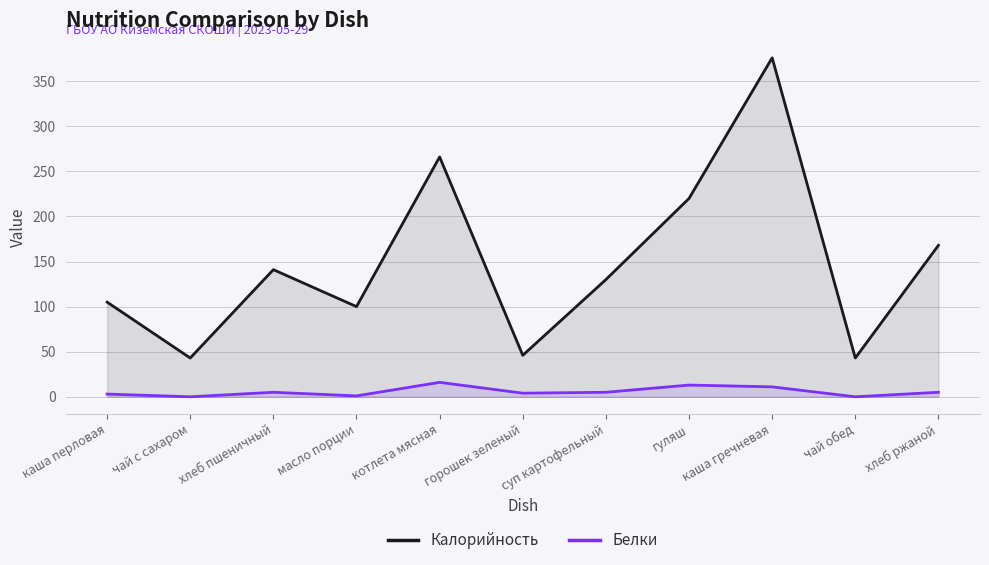

Does the chart have visible grid lines?

Yes